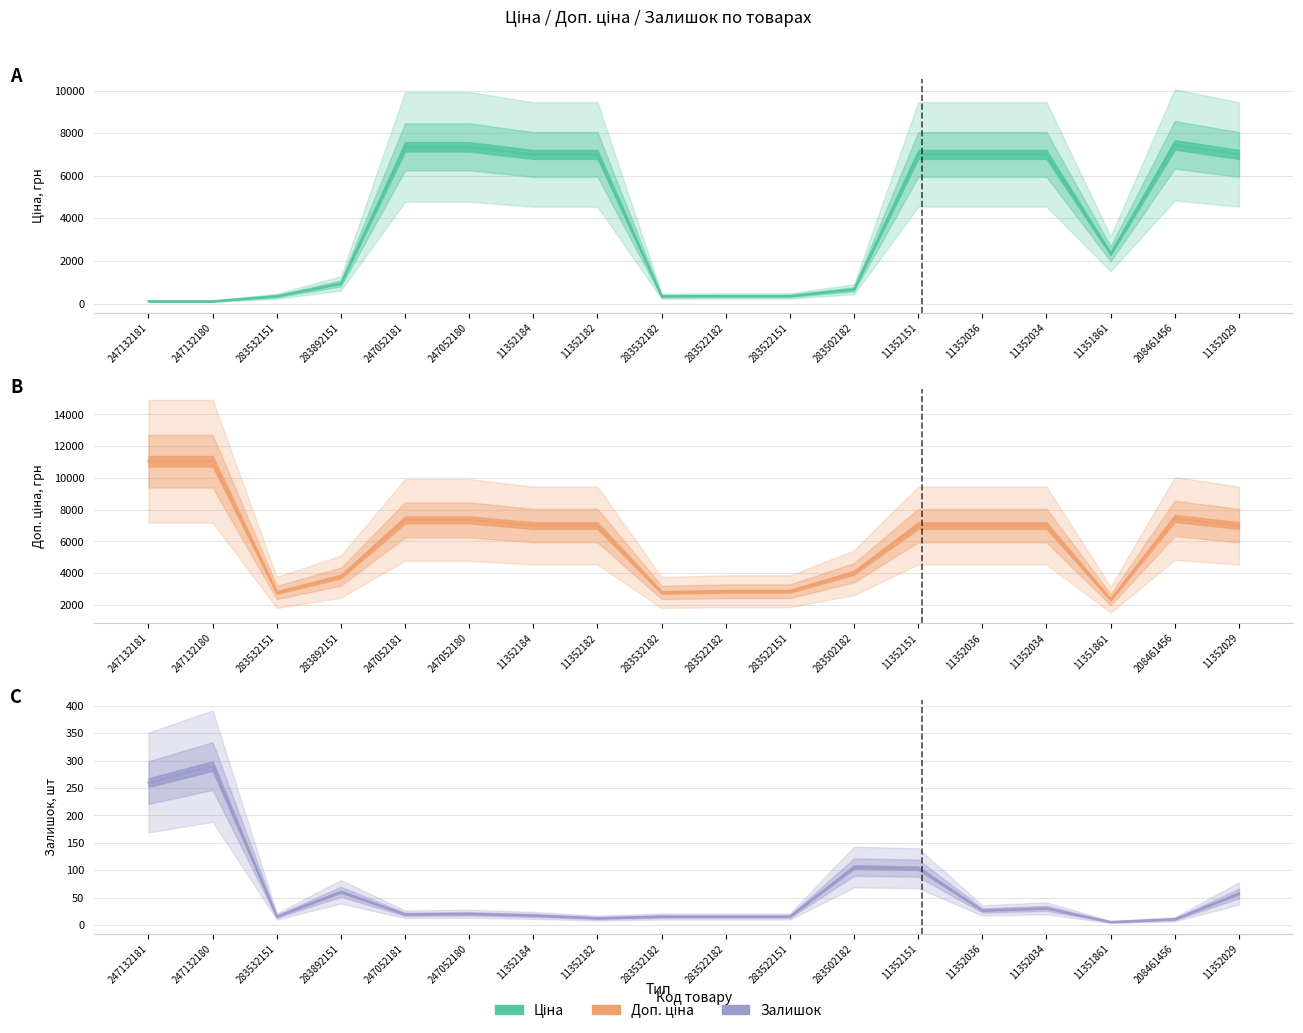

How many intersections are there between Залишок центр and Ціна центр?

1